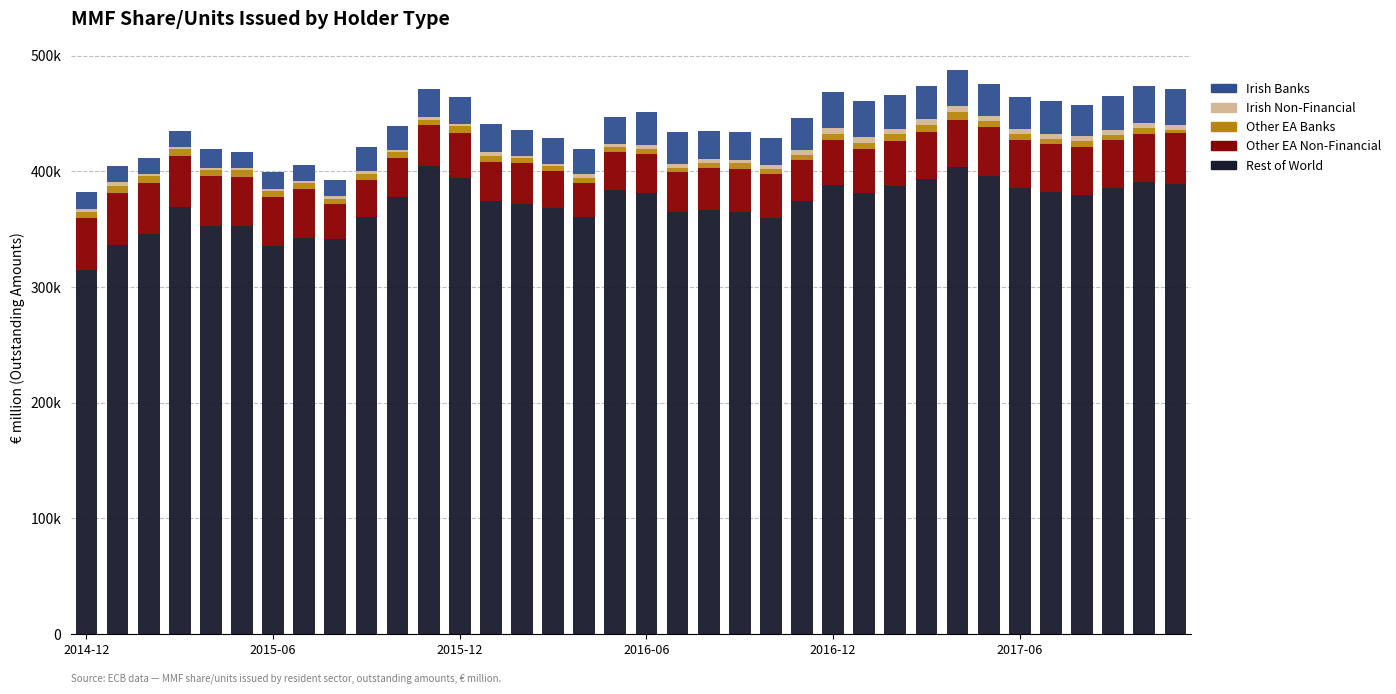

Where is Rest of World nearest to the value 359755?

22